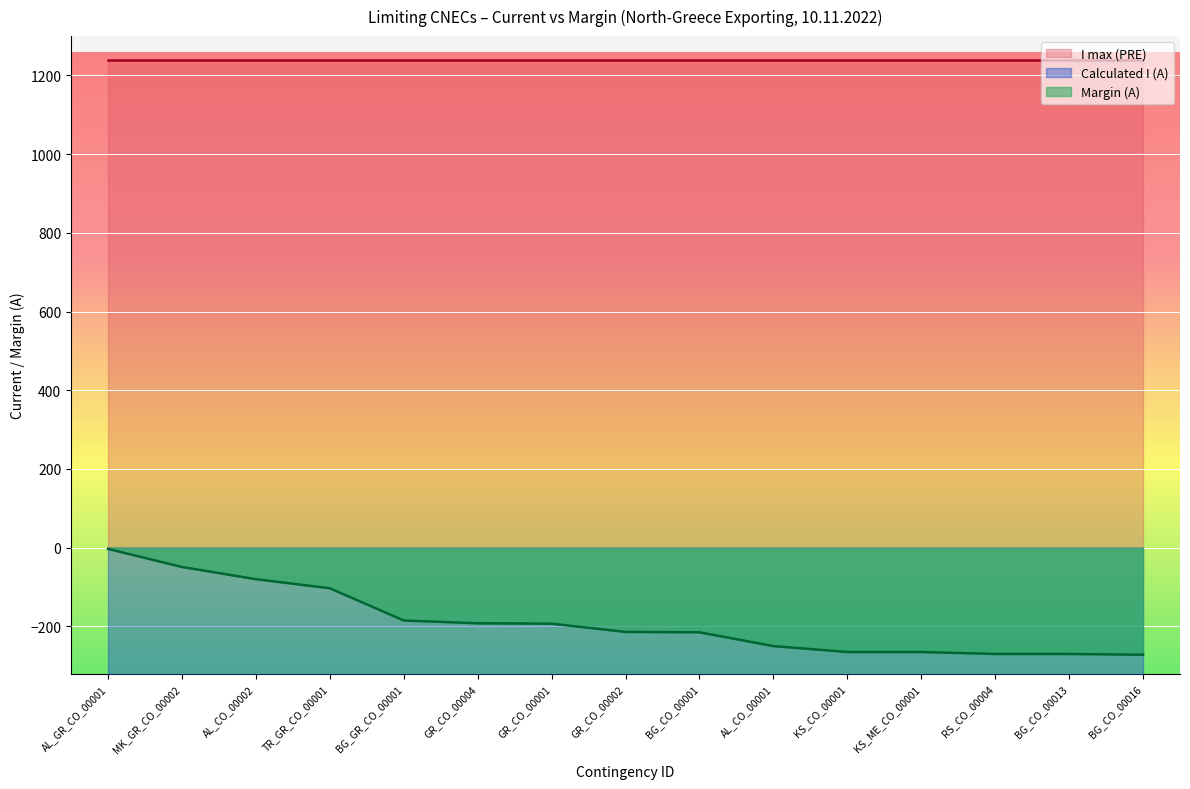

What is the difference between the maximum and minimum values in the Calculated I (A) series?

269